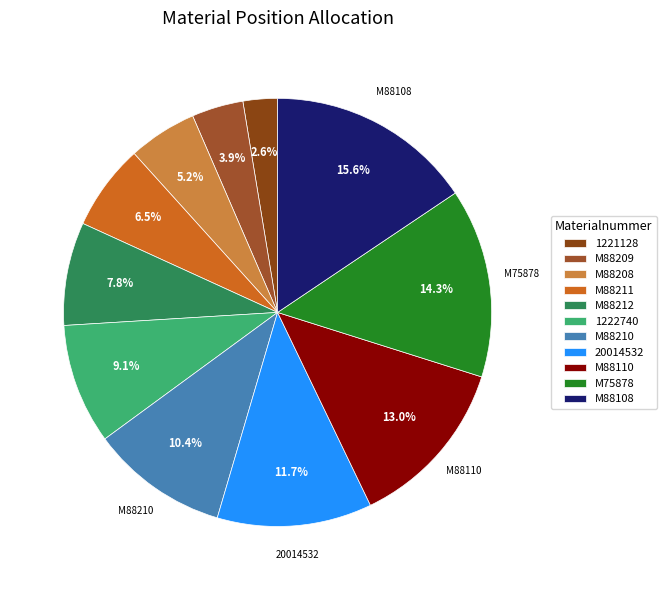

To the nearest percent, what percentage of the pie is M88210?

10%